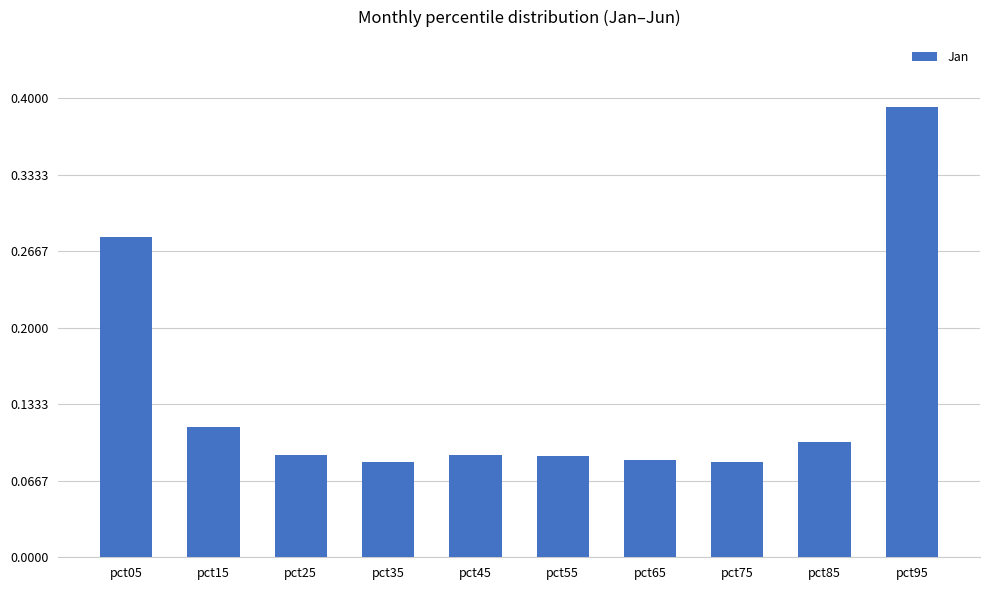

Count the values in the range 0 to 1.

10